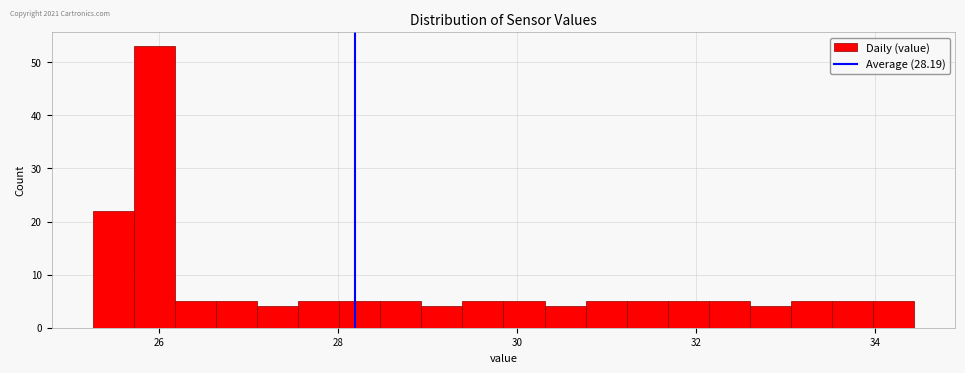

Around what value on the x-axis is the tallest bar? Give the approximate position of its centre, as read against the axis.

26.0